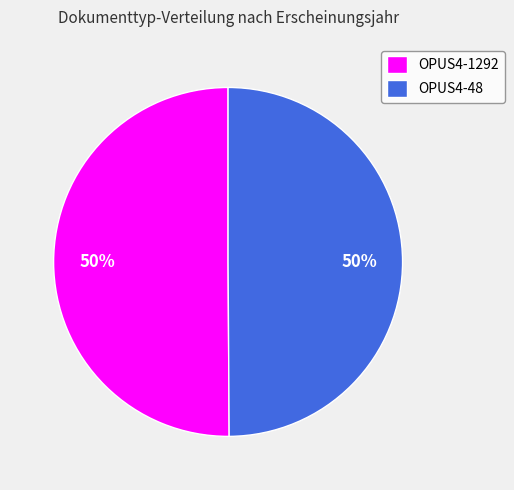

Is it true that OPUS4-48 is 56% of the pie?

False